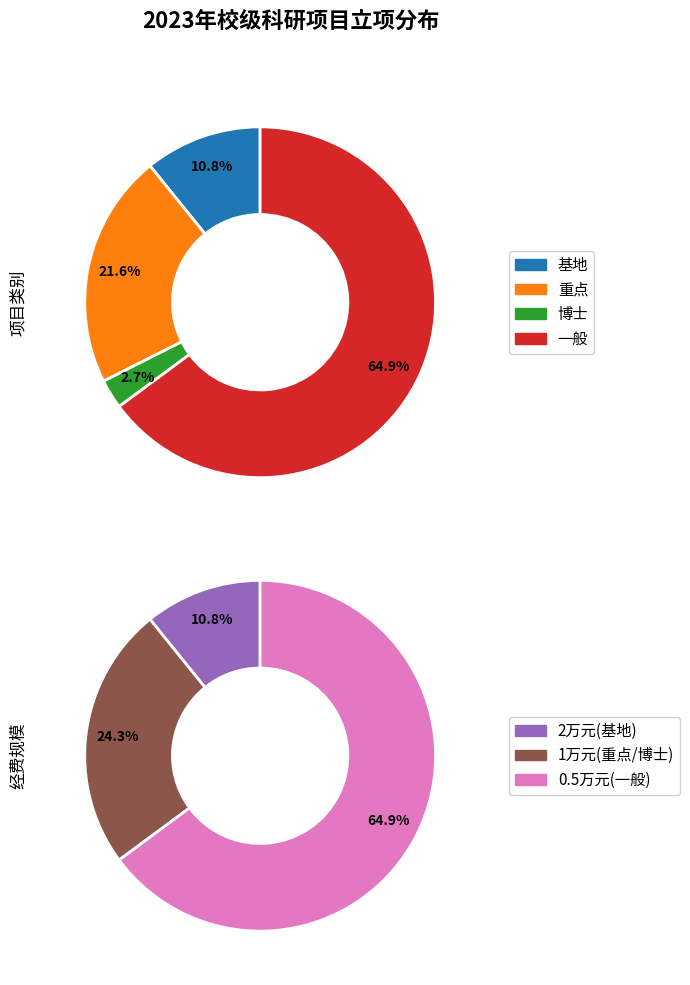

True or false: 博士 accounts for 3% of the total.

True